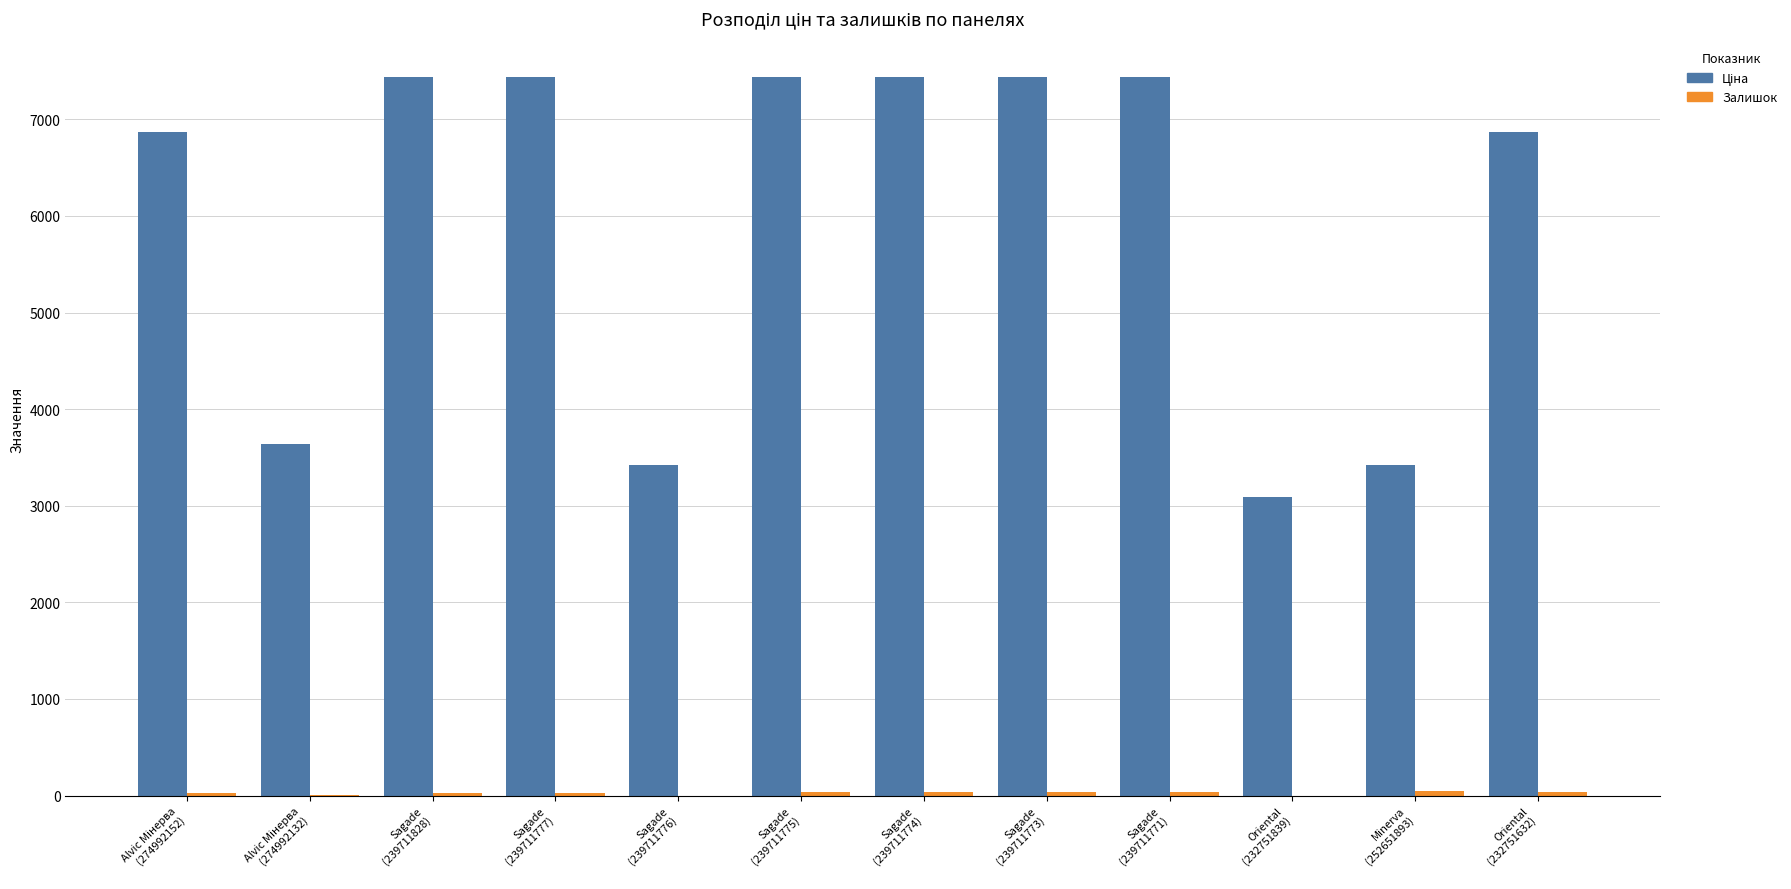

How many categories are shown in the chart?

12